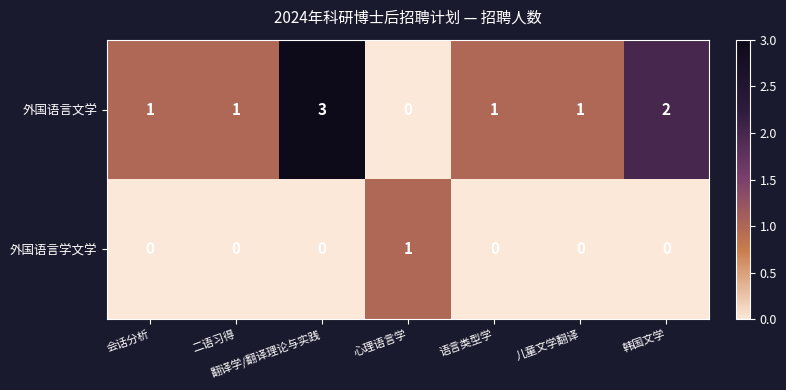

How many values in 外国语言文学 are above zero?

6